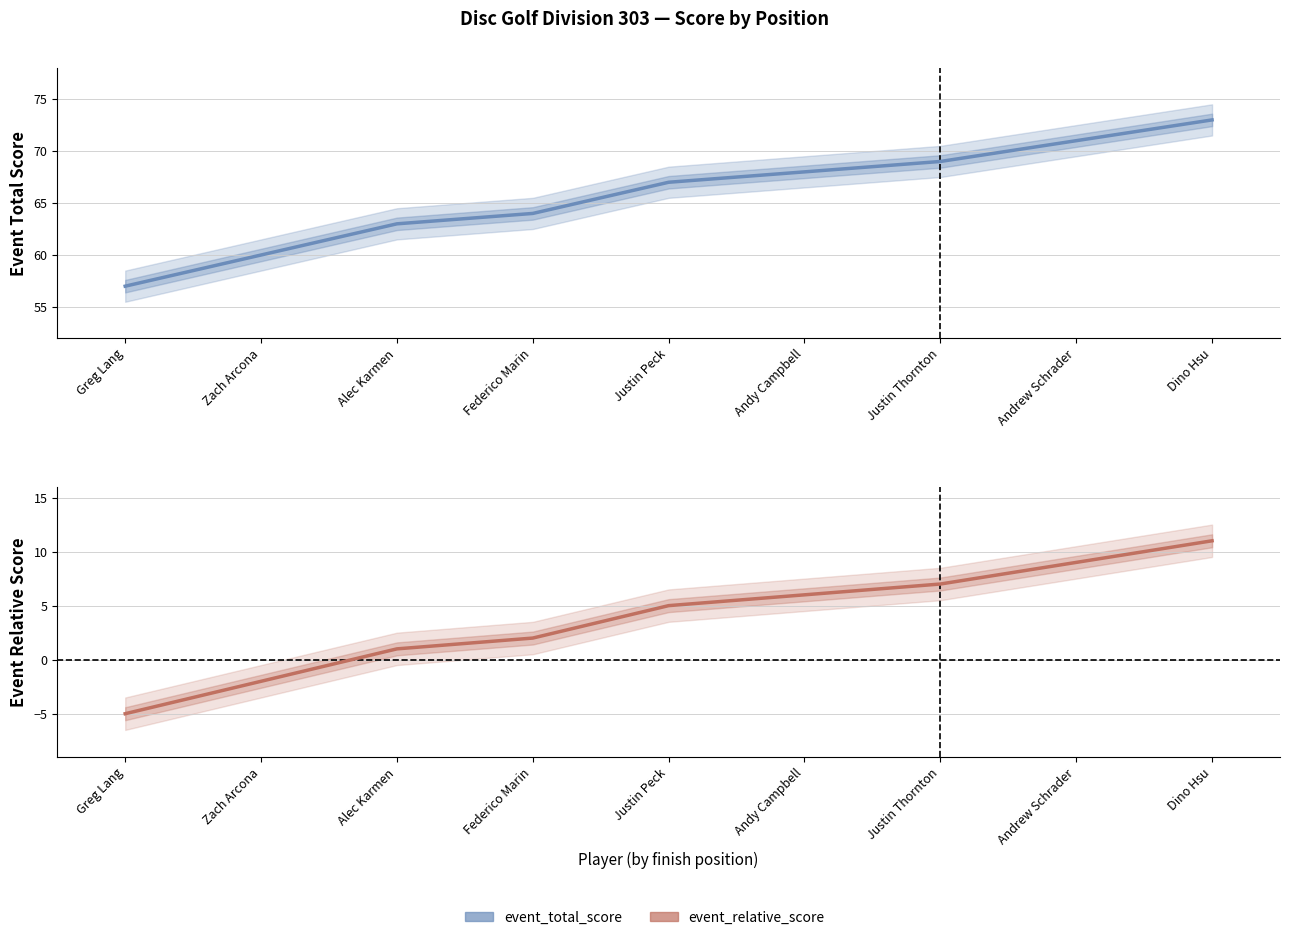

What is the sum of all event_total_score values?

592